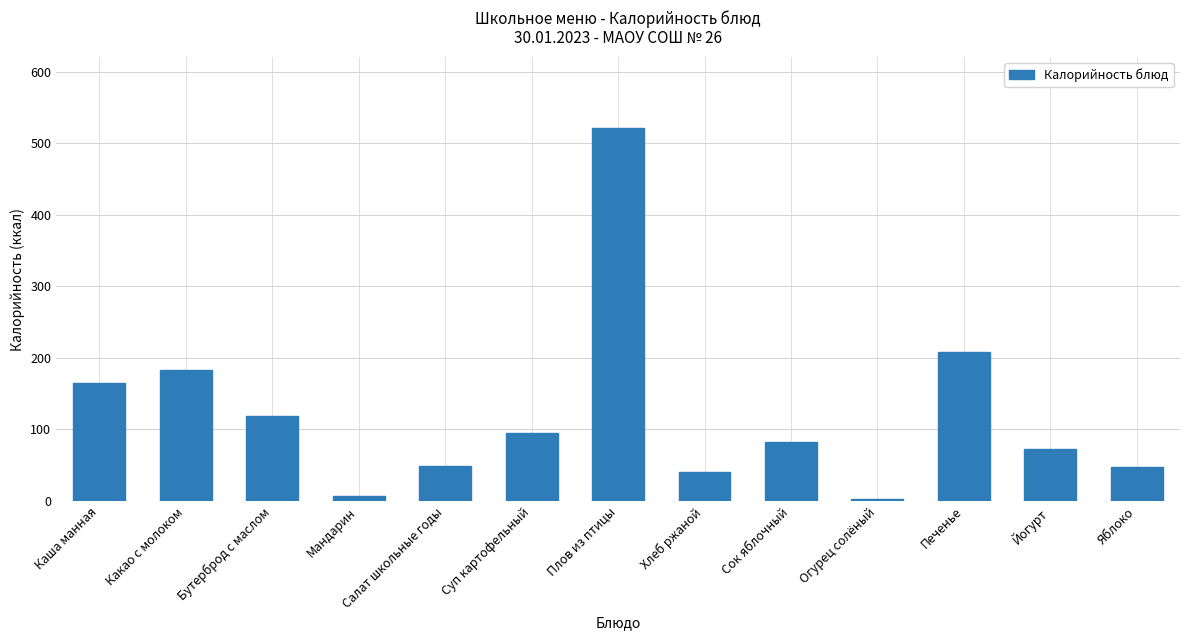

Are the bars grouped side by side (vs. stacked)?

No